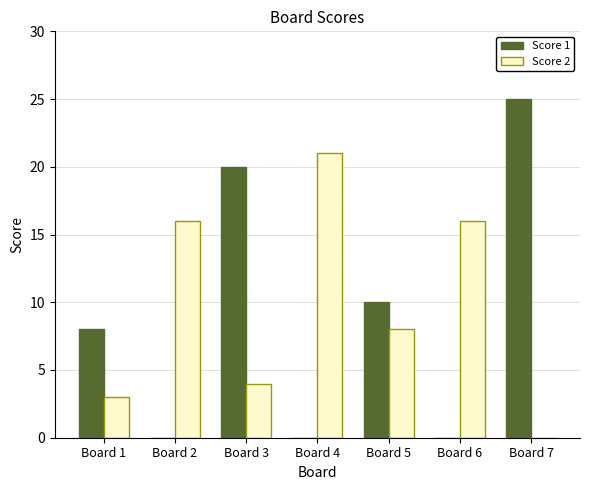

What value does the Score 2 series have at Board 6, to the nearest 5?

15